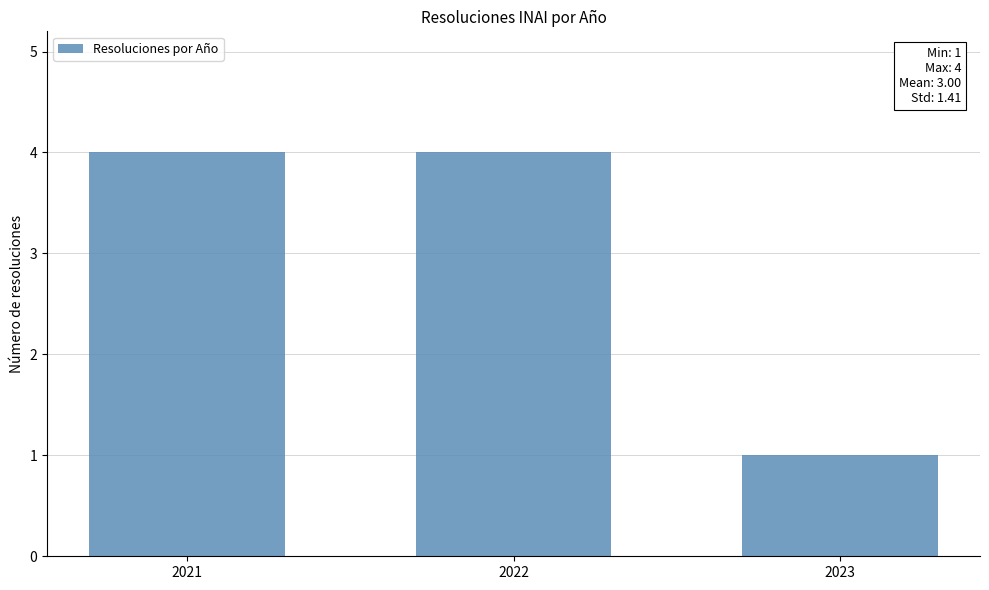

How many values are between 1 and 4?

3